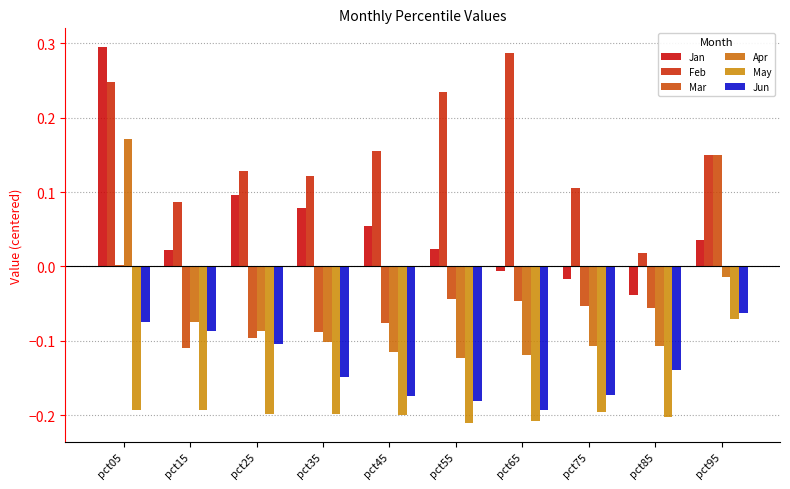

At which label does Feb reach its minimum?

pct85